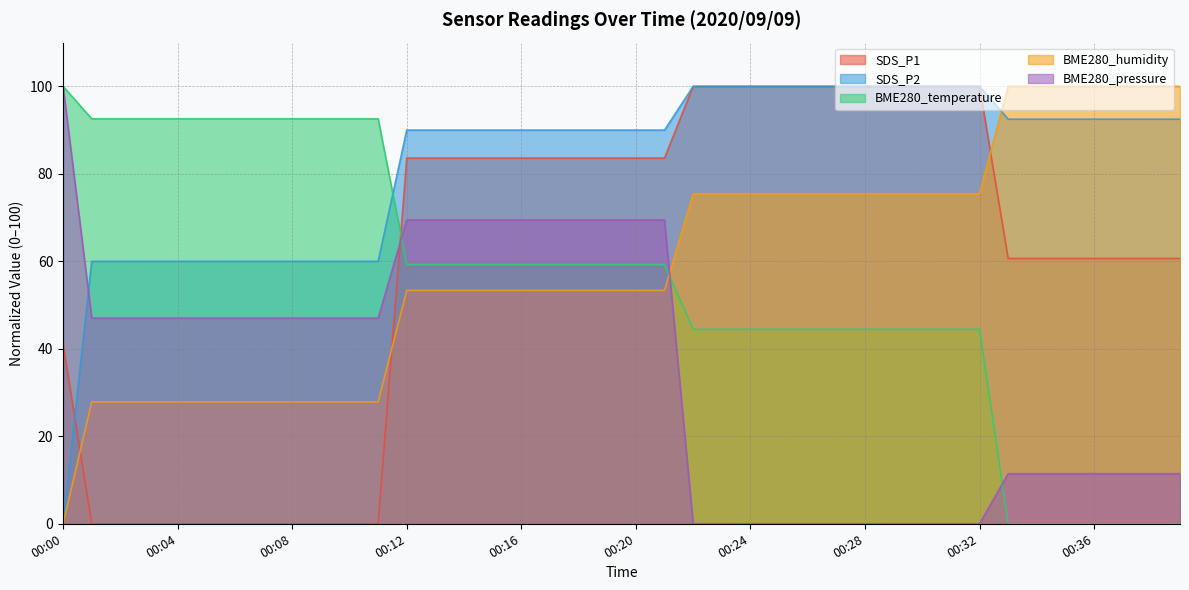

How many lines are shown in the chart?

5